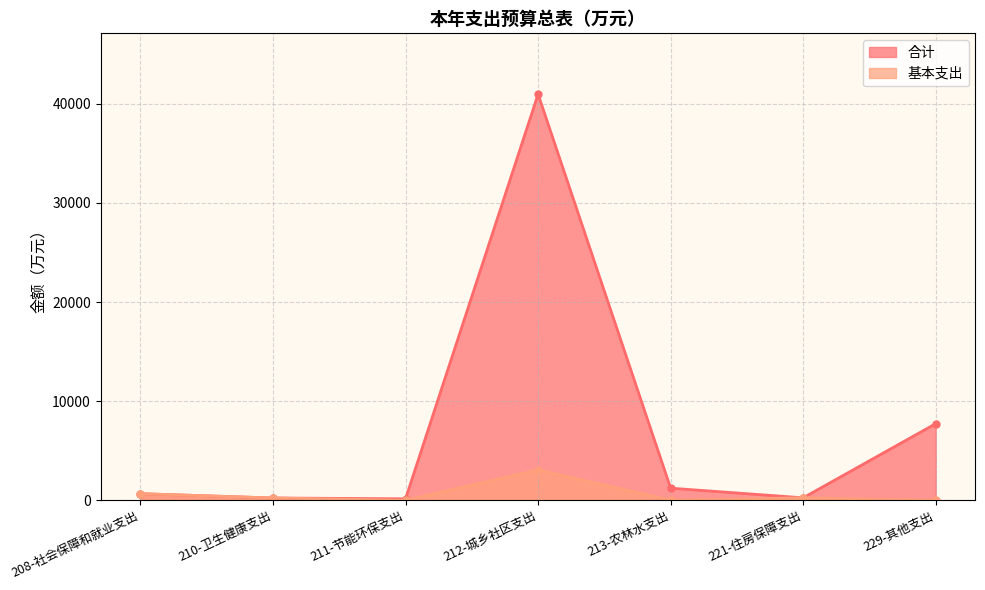

In 基本支出, how many points are lower than both neighbors (excluding endpoints)?

2